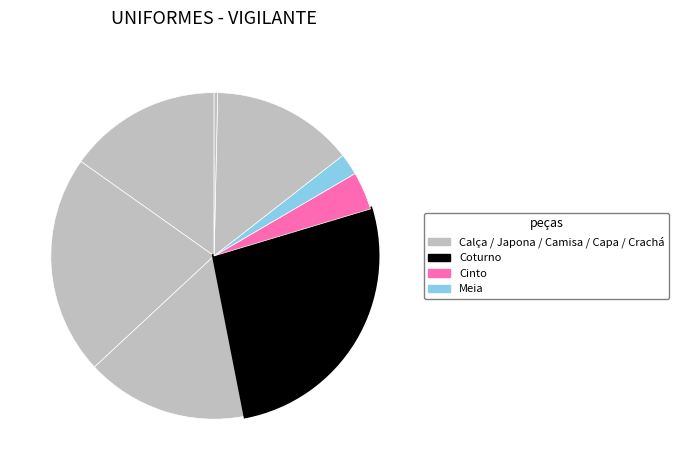

How many slices are in this pie chart?

8